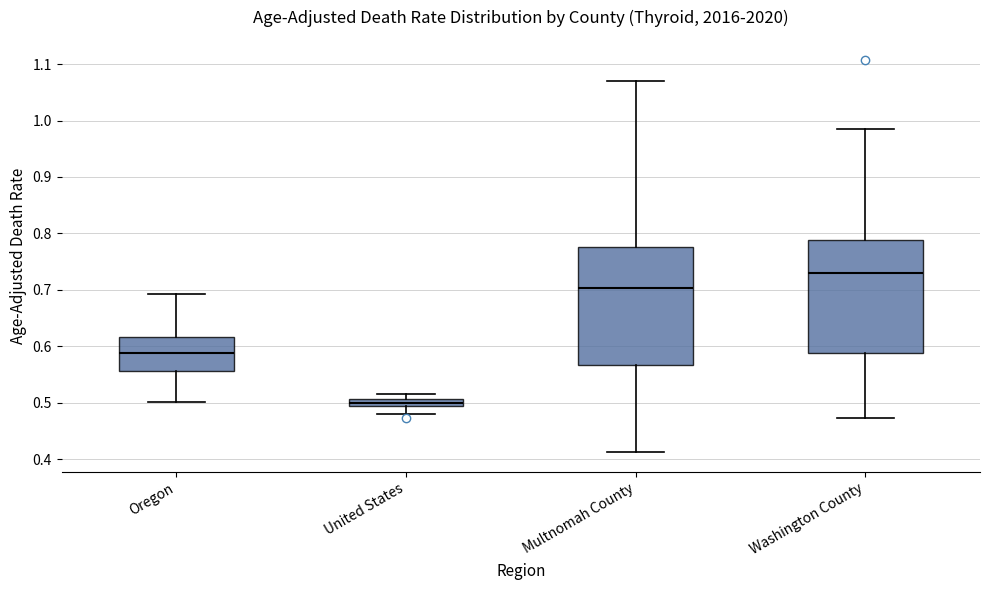

Where does the median line of the box for Washington County sit on the y-axis? The values are not printed on the chart, so give them approximately, as read against the axis.

0.73